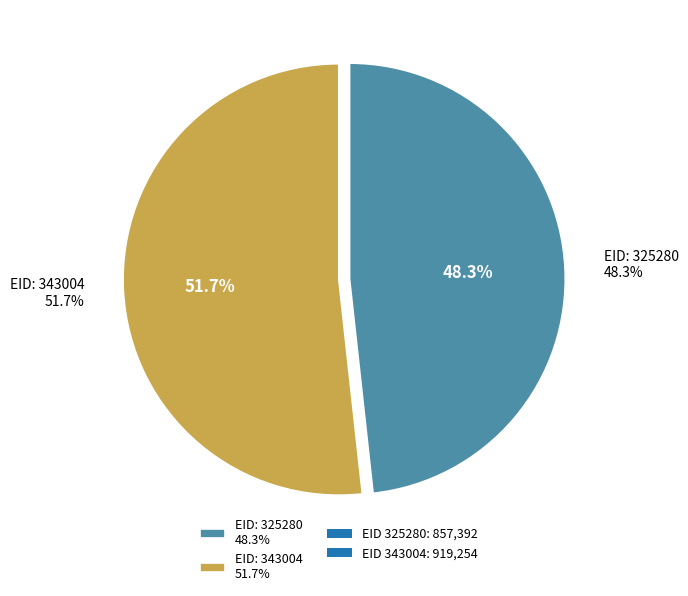

To the nearest percent, what is the difference between the largest and smallest slice percentages?

3%